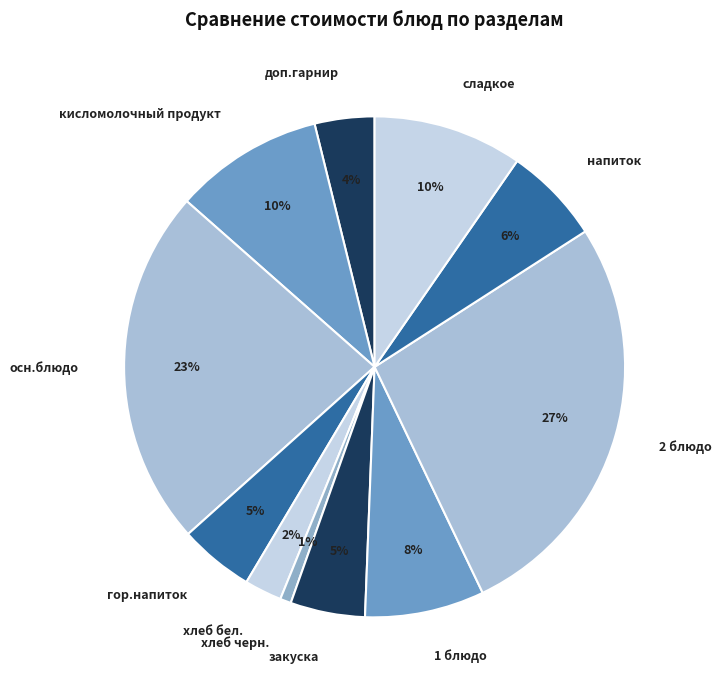

Which slice is the smallest?

хлеб черн.